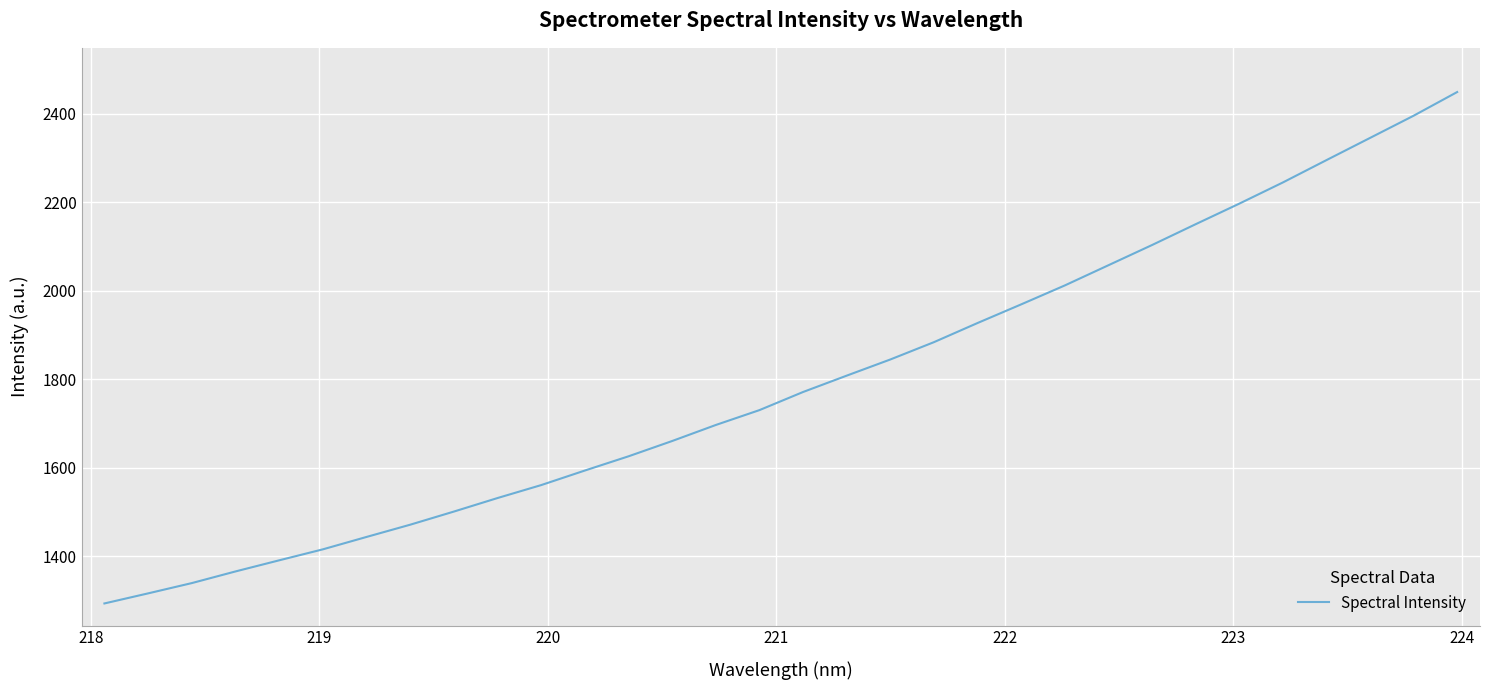

Reading left to right, what are all the values shown in this chart?

1292.9	1315.7	1339.0	1365.3	1390.5	1415.3	1443.3	1471.0	1500.7	1531.3	1560.6	1593.5	1625.7	1660.3	1696.5	1730.2	1771.1	1808.1	1844.7	1883.9	1927.2	1969.3	2012.1	2057.8	2103.5	2150.6	2197.1	2245.0	2295.5	2345.7	2395.9	2449.5